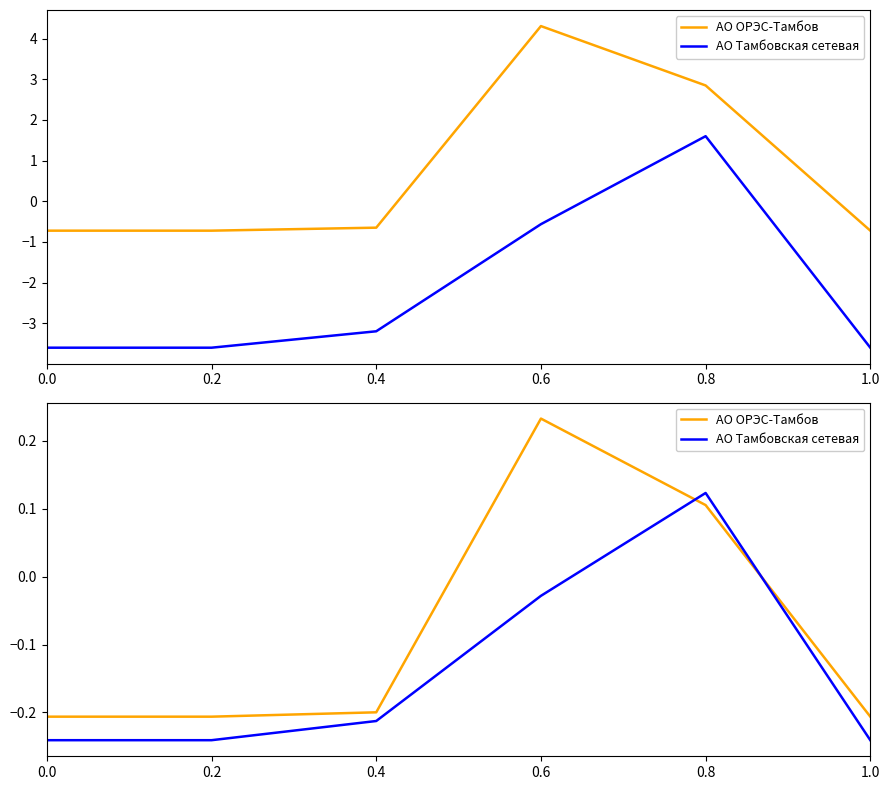

Rank the categories by АО ОРЭС-Тамбов value from highest to lowest.

0.6, 0.8, 0.4, 0.0, 0.2, 1.0